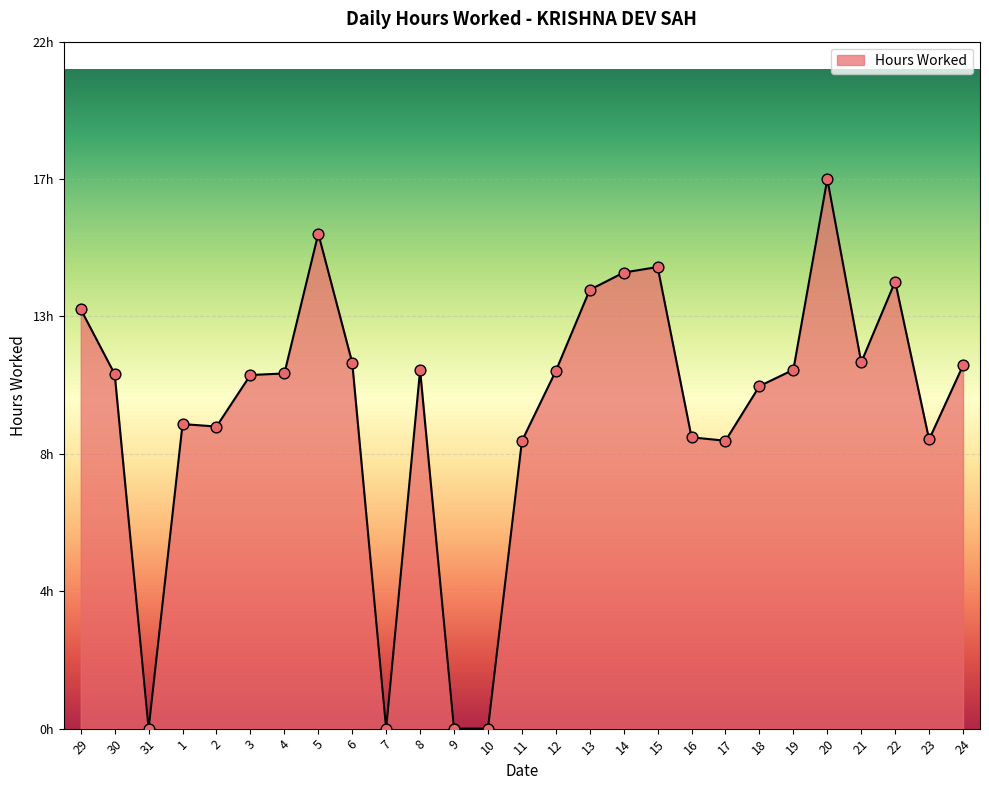

What is the change in value from 5 to 22?

-1.5